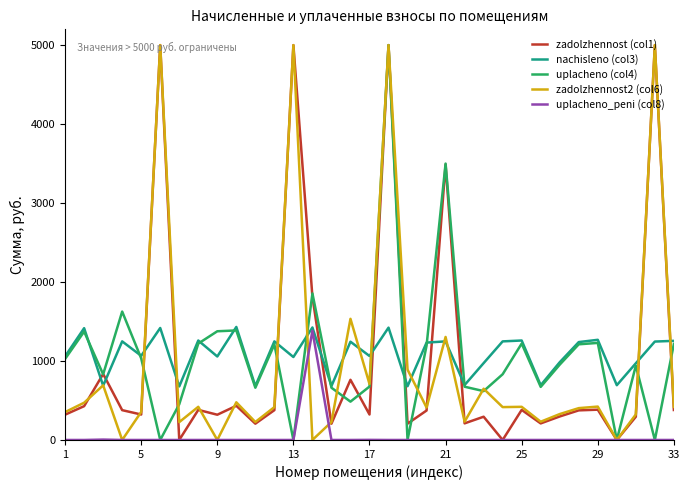

What is the maximum value for zadolzhennost2 (col6)?

5000.0